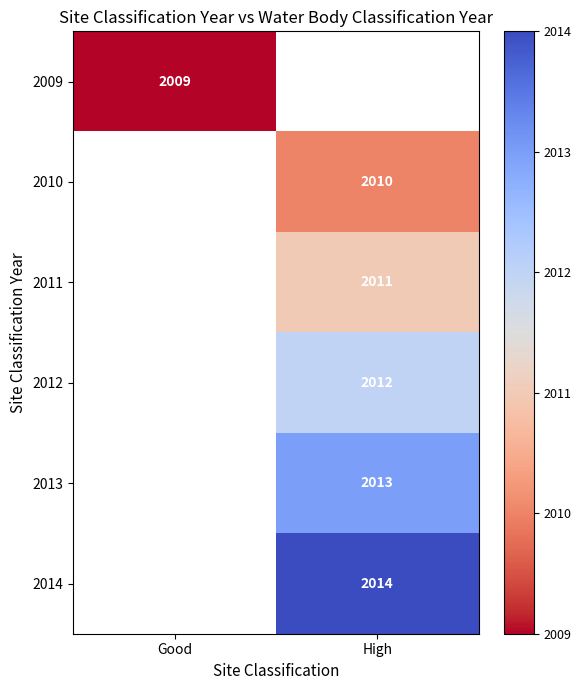

The value of 2010 at High is 2010. True or false?

True